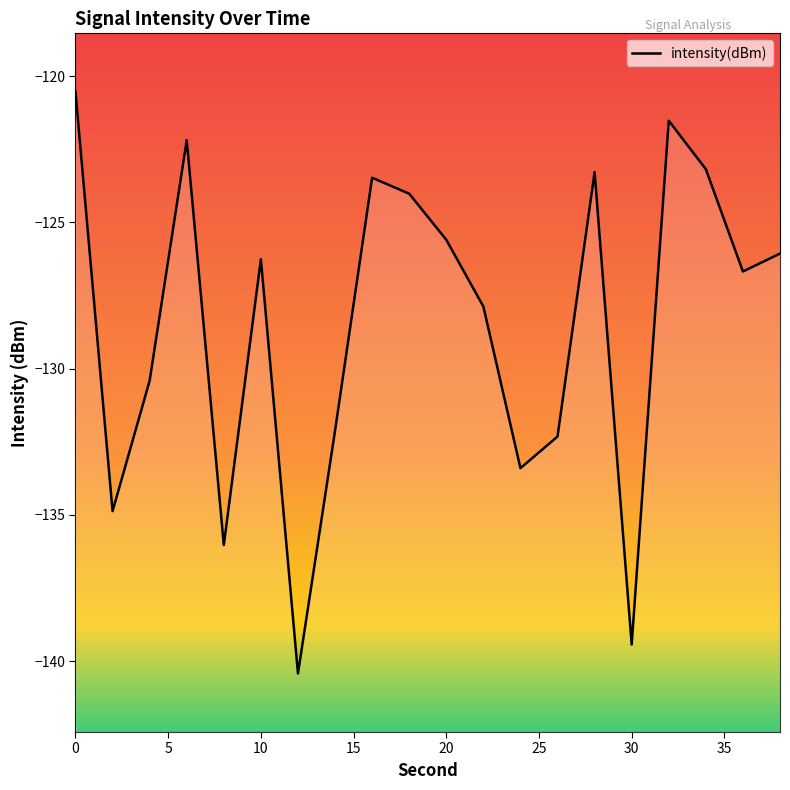

What is the value of the 16th point from the left?

-139.4